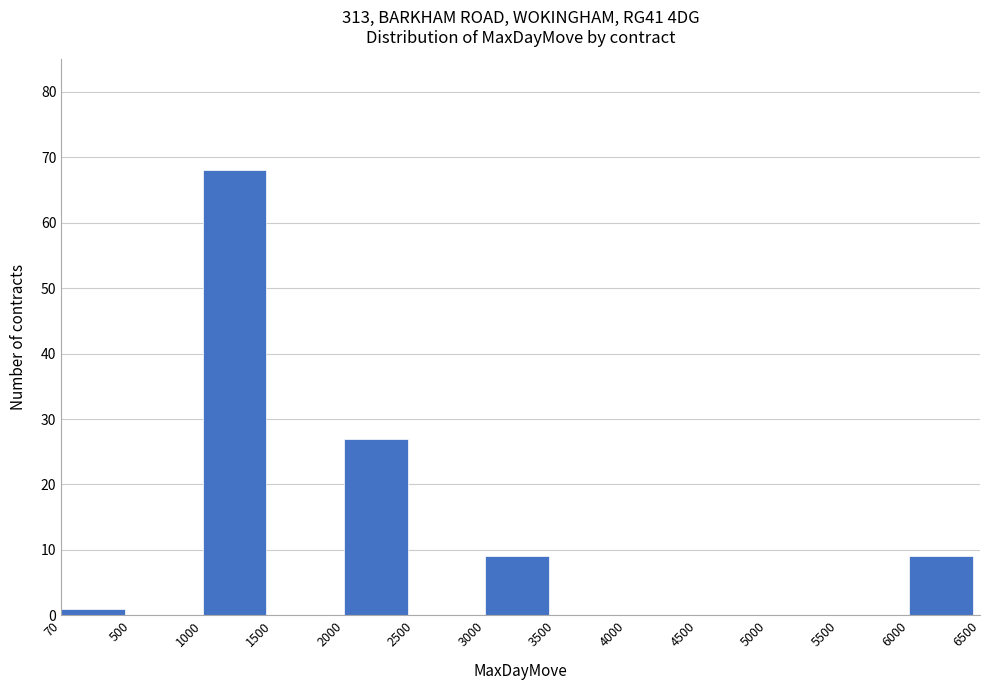

Reading right to left, extract all data points from this chart.

6000=9	5500=0	5000=0	4500=0	4000=0	3500=0	3000=9	2500=0	2000=27	1500=0	1000=68	500=0	70=1